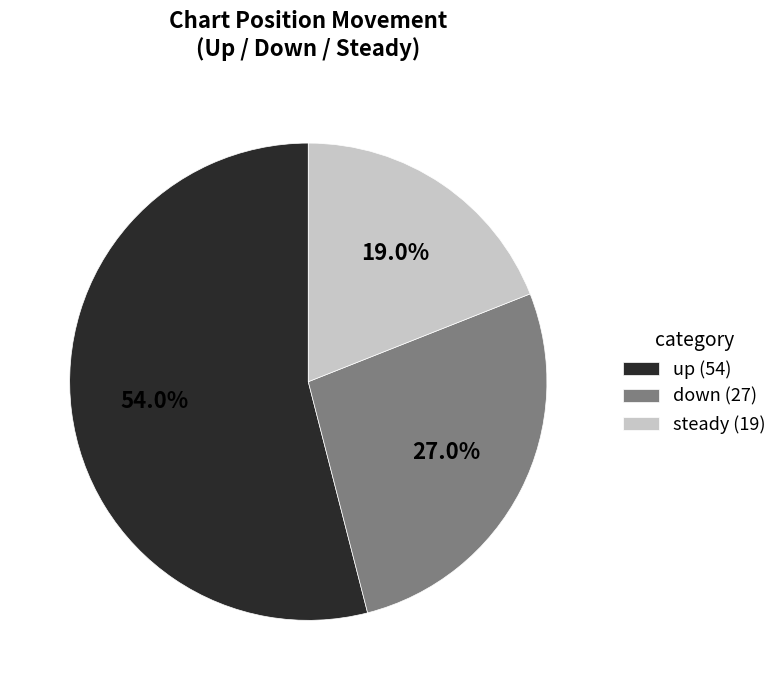

Rank the categories by value from highest to lowest.

up (54), down (27), steady (19)